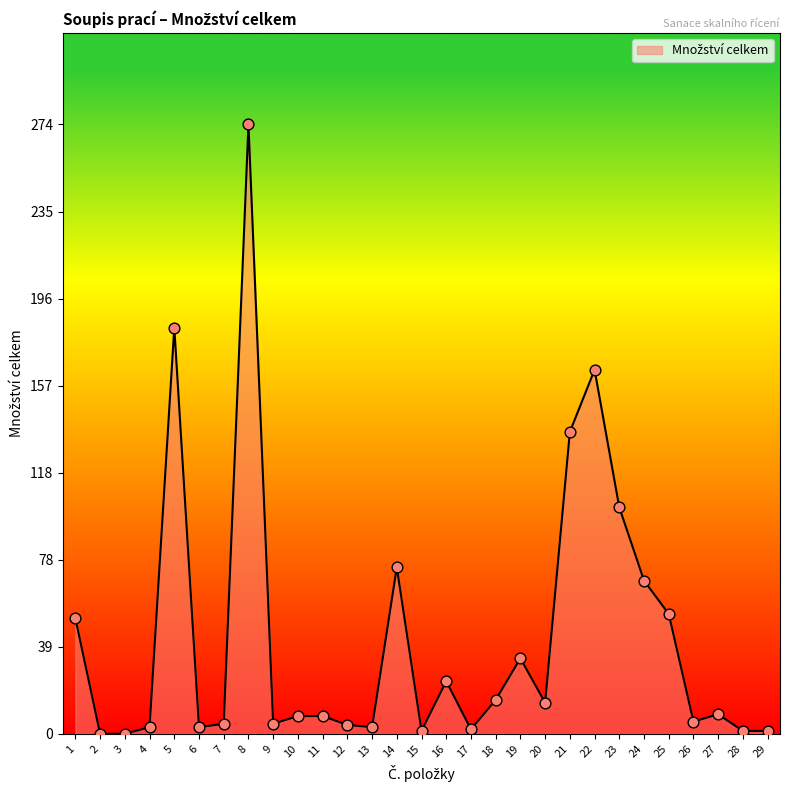

Approximately how many times larger is the value at 11 compared to 1?

0.2